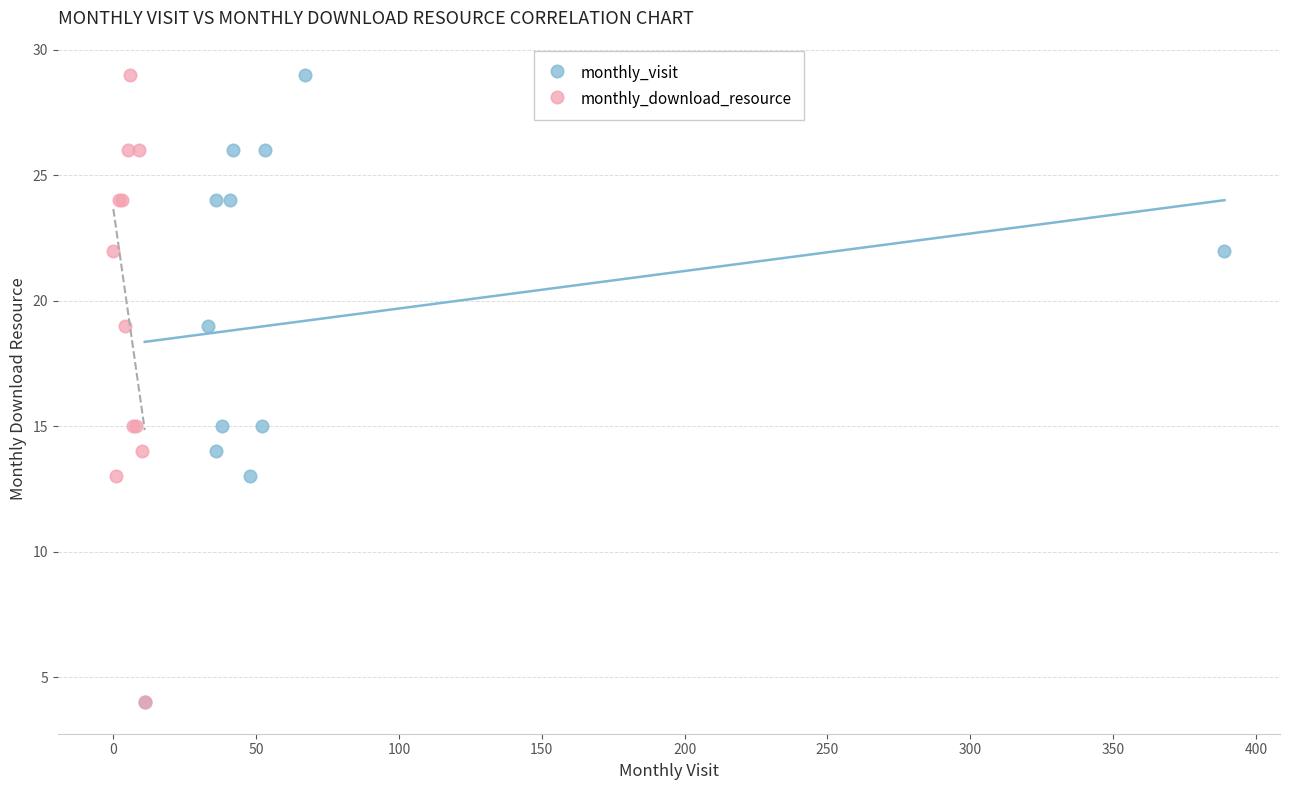

What are all the series names shown in the legend?

monthly_visit, monthly_download_resource